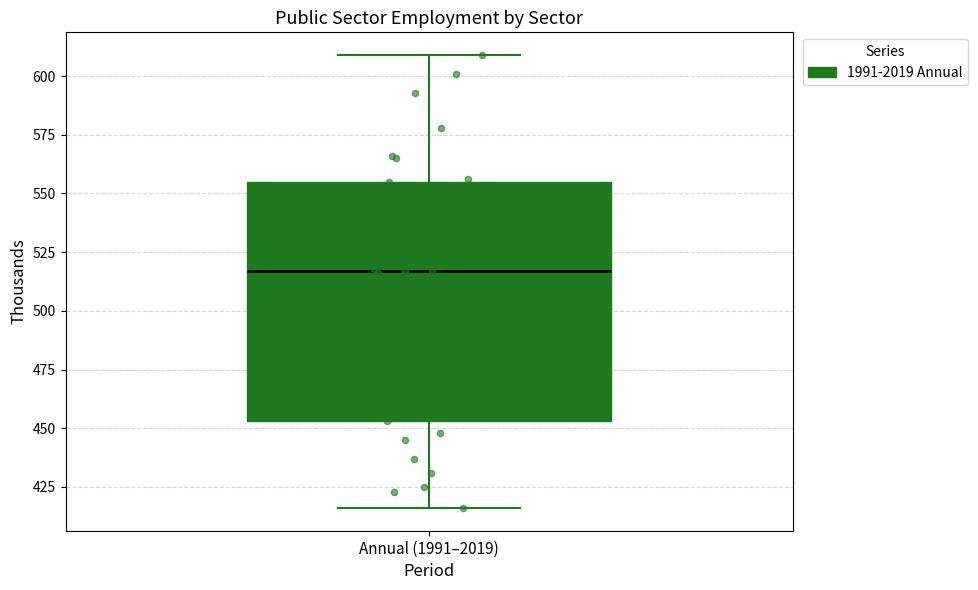

Read this box plot against the y-axis: the position of the median line, the range covered by the box, and the ends of both whiskers. The values are not printed on the chart, so give them approximately, as read against the axis.

median 515, box 455 to 555, whiskers 415 to 610